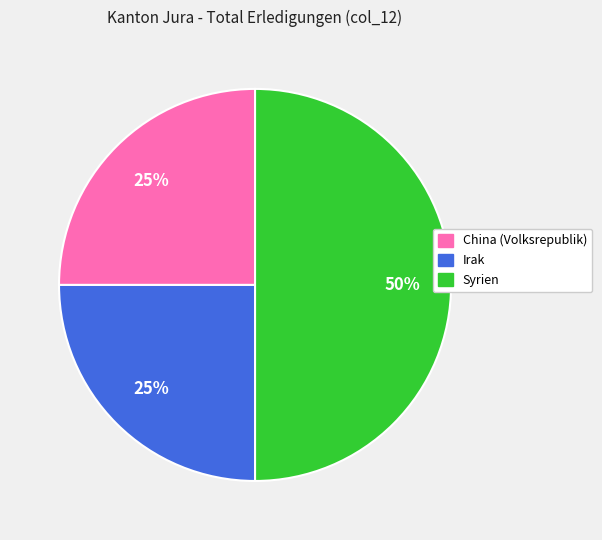

Is the sum of Irak and Syrien greater than half?

Yes